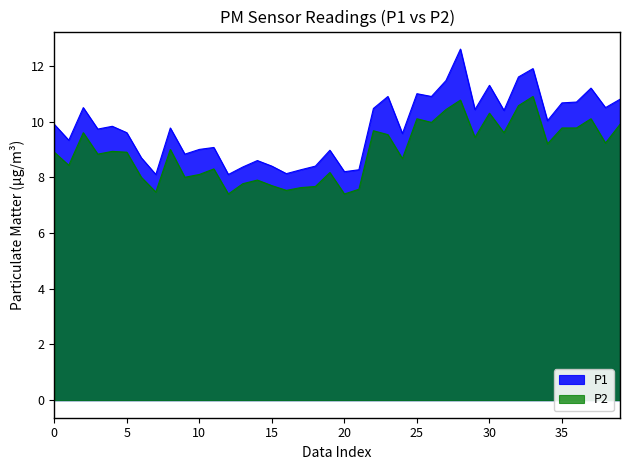

What are all the series names shown in the legend?

P1, P2